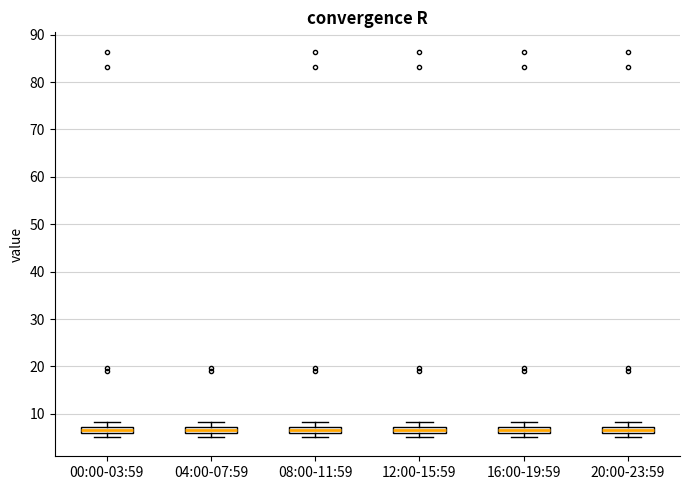

Where is the lower edge of the box for 12:00-15:59 on the y-axis? The values are not printed on the chart, so give them approximately, as read against the axis.

6